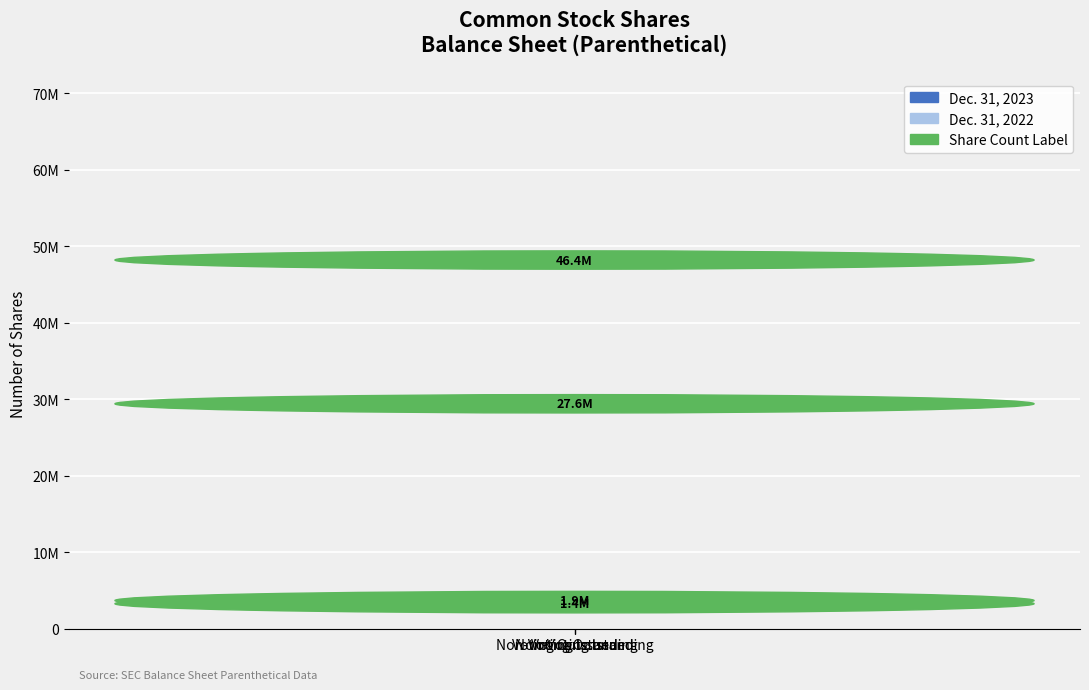

What is the average value of the Dec. 31, 2023 series?

19317092